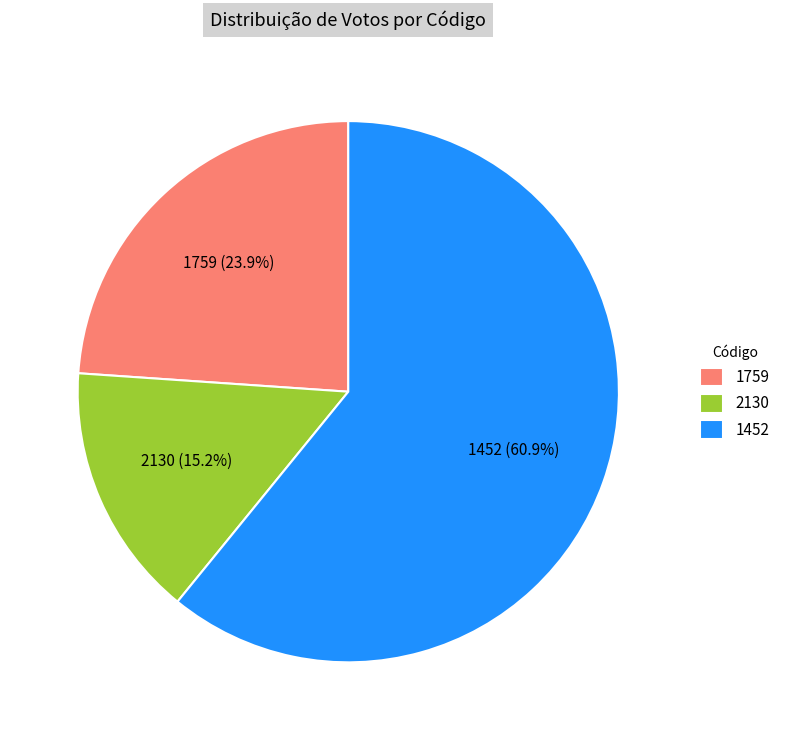

Is the sum of 1759 and 1452 greater than half?

Yes